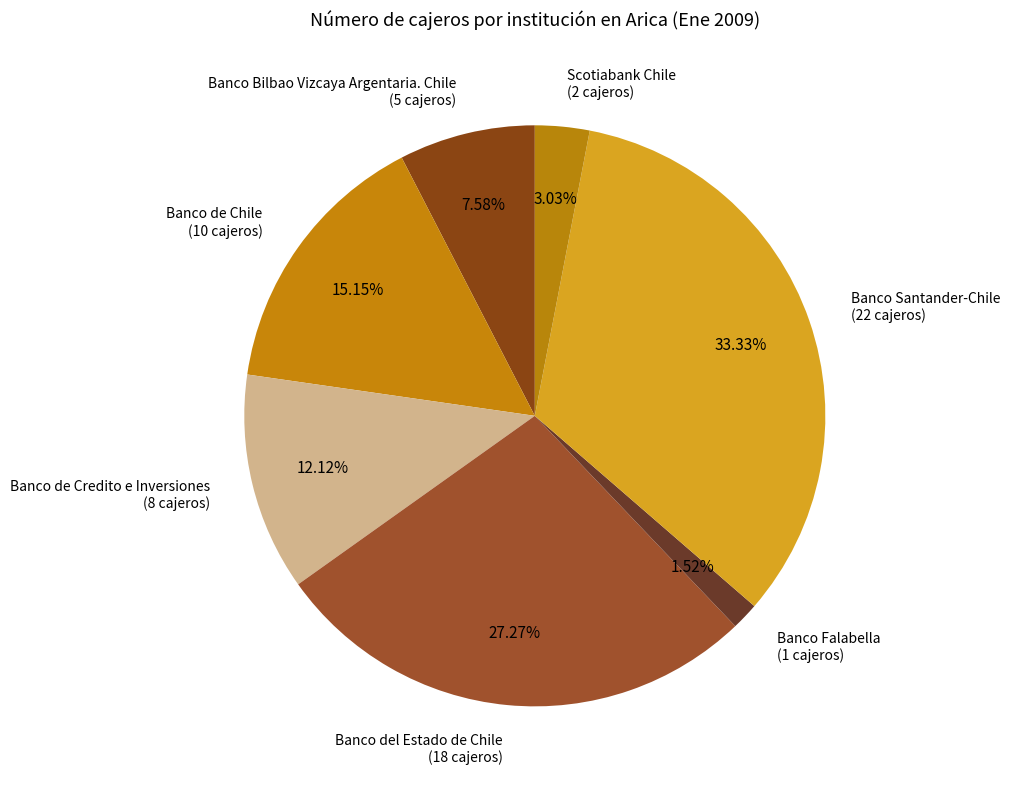

How many slices are in this pie chart?

7